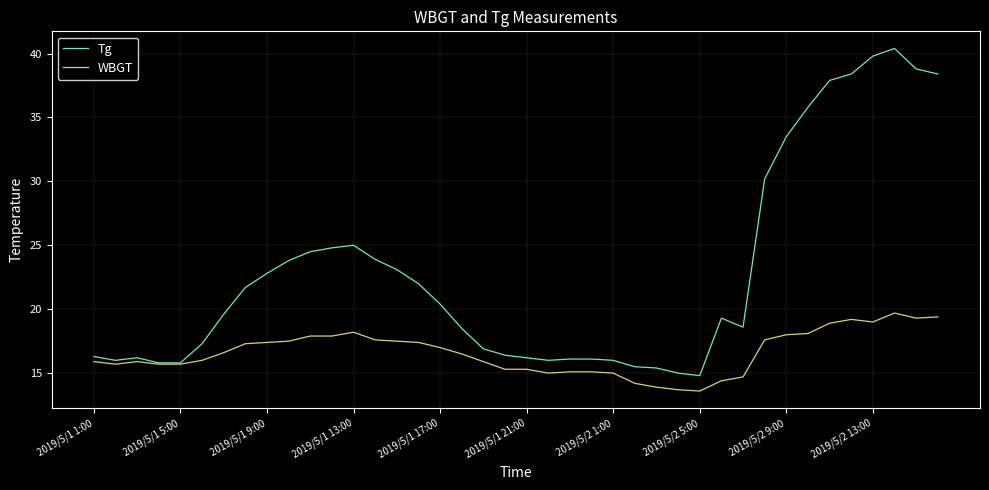

List the series in order of their overall mean, highest first.

Tg, WBGT